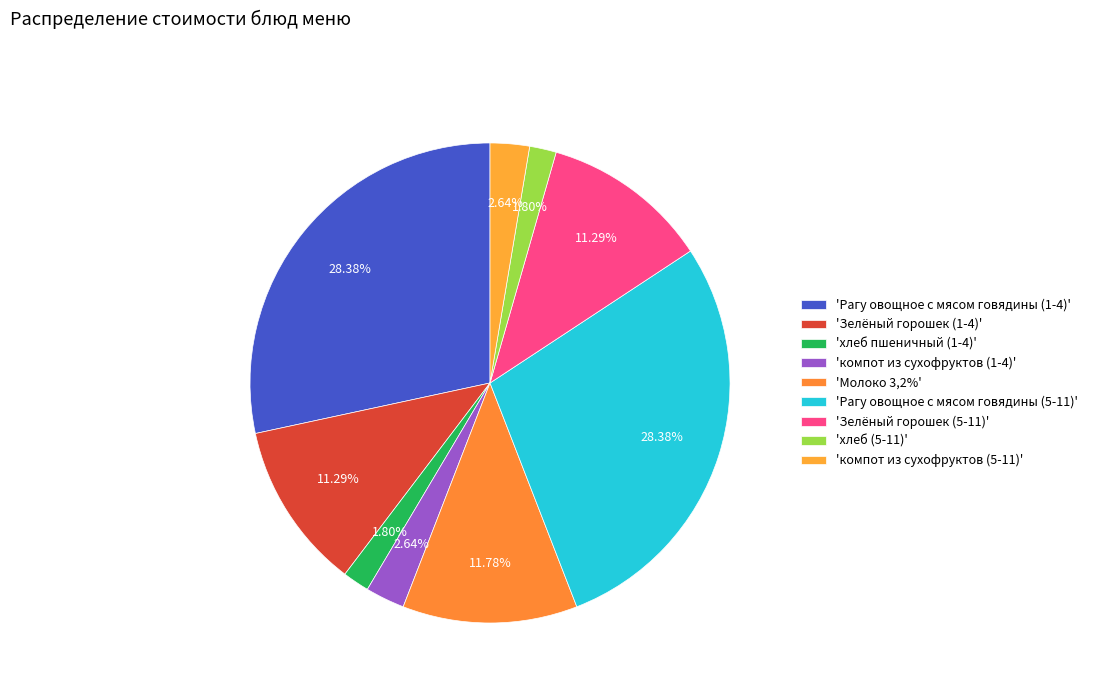

Which category has the smallest portion of the pie?

хлеб пшеничный (1-4)